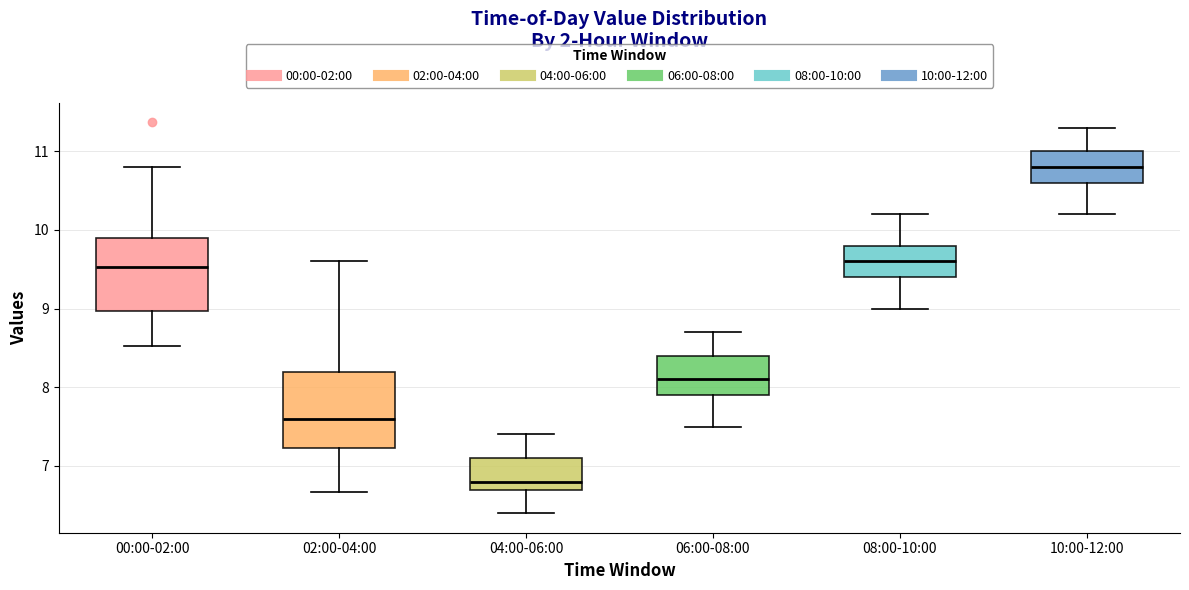

Where is the lower edge of the box for 00:00-02:00 on the y-axis? The values are not printed on the chart, so give them approximately, as read against the axis.

9.0